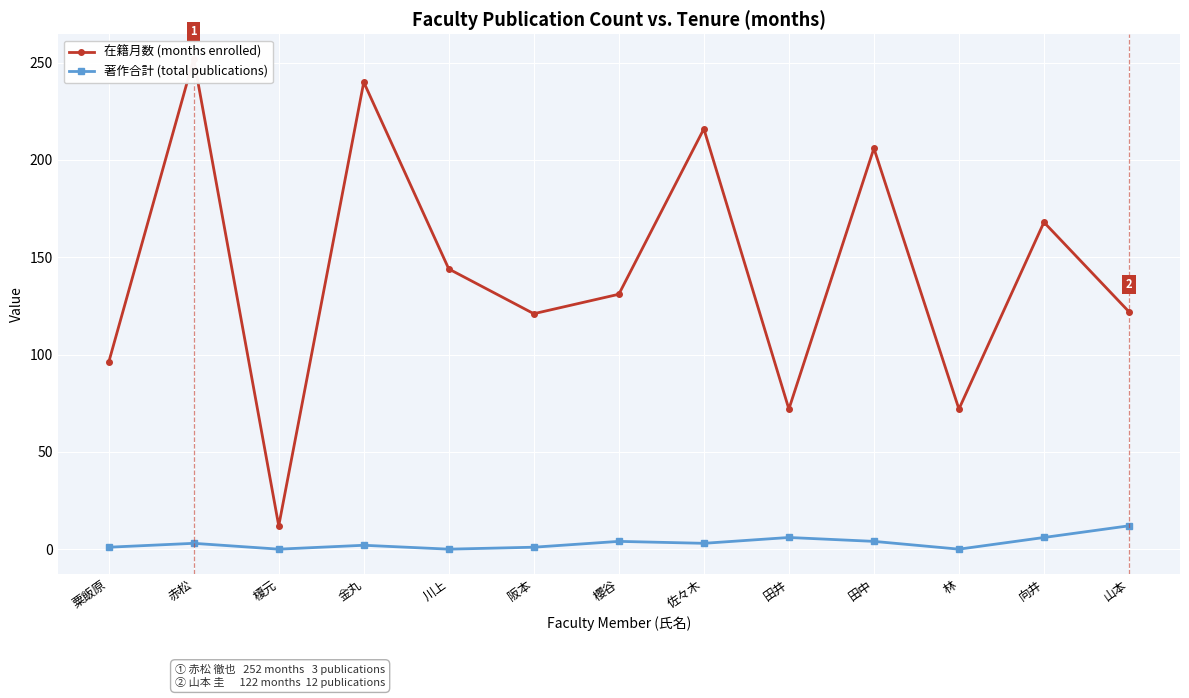

At which label is 在籍月数 (months enrolled) closest to 132?

櫻谷